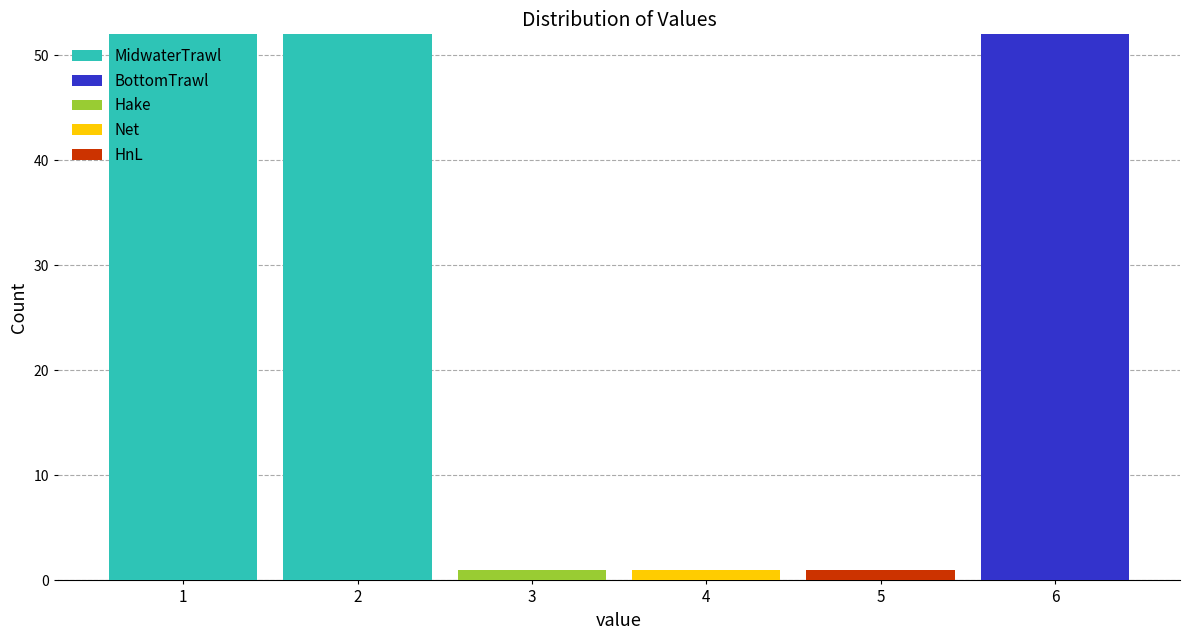

Reading left to right, transcribe this chart: for each stacked bar, give the range it covers on the x-axis and its total height. The values are not printed on the chart, so give them approximately, as read against the axis.

0.5 to 1.5: 52
1.5 to 2.5: 52
2.5 to 3.5: 1
3.5 to 4.5: 1
4.5 to 5.5: 1
5.5 to 6.5: 52